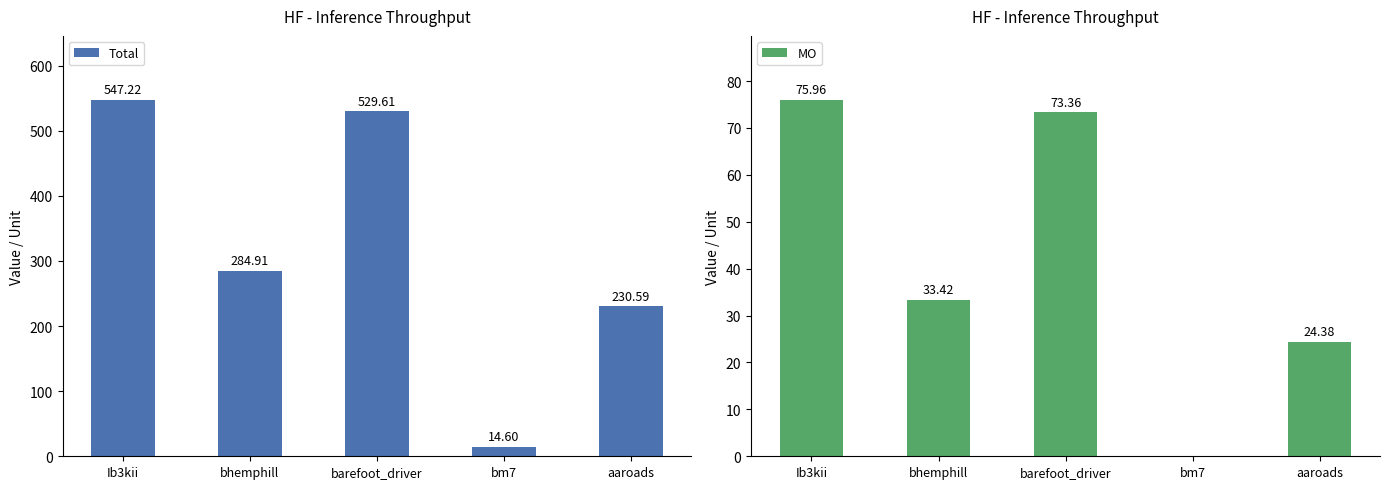

What is the value of the Total bar at the 4th from the left?

14.6